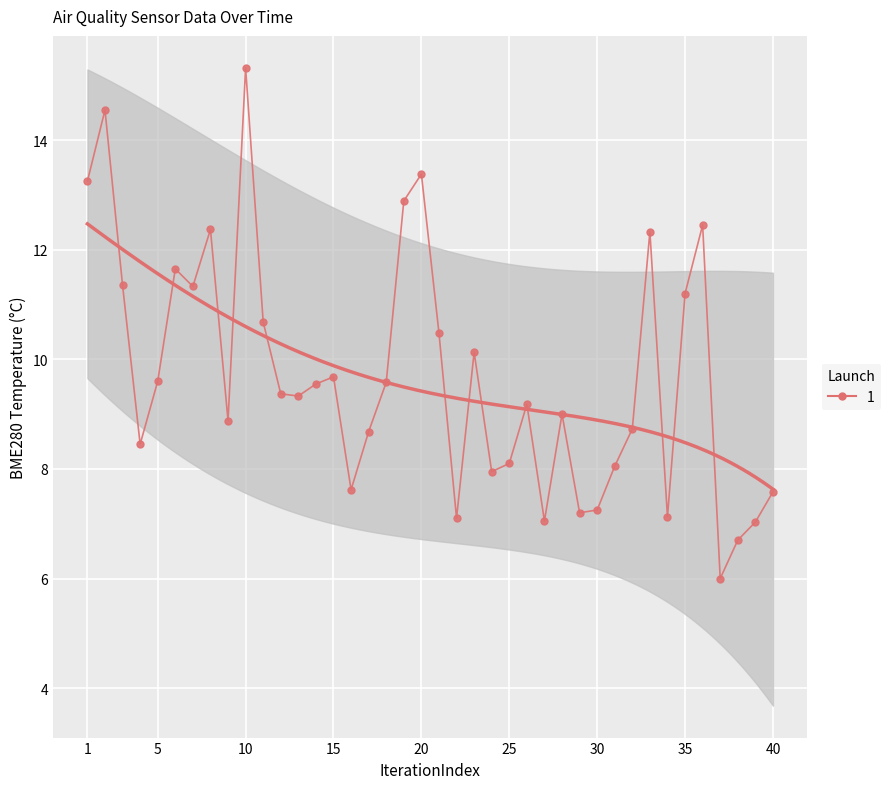

Is it true that the value at 36 is 9.1?

False